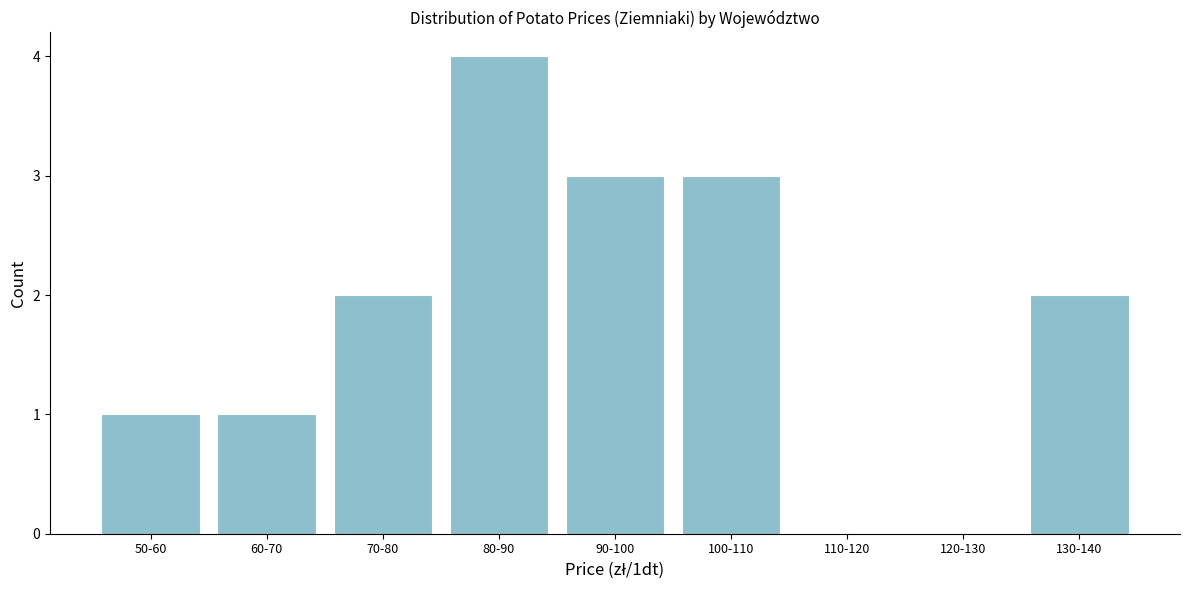

Reading left to right, what are all the values shown in this chart?

50-60=1	60-70=1	70-80=2	80-90=4	90-100=3	100-110=3	110-120=0	120-130=0	130-140=2